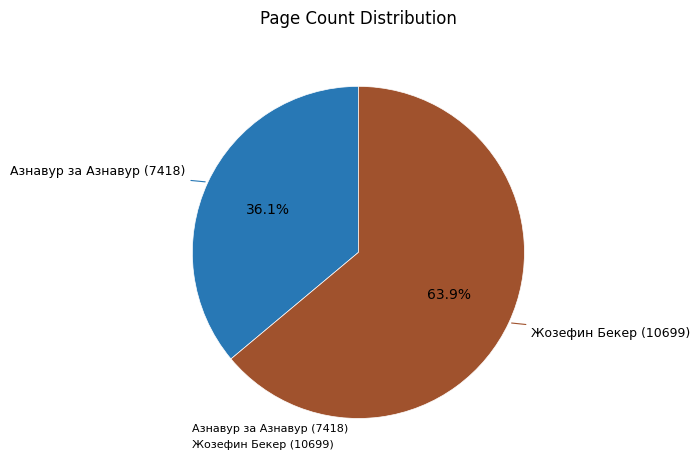

What percentage do Жозефин Бекер (10699) and Азнавур за Азнавур (7418) together represent?

100.0%